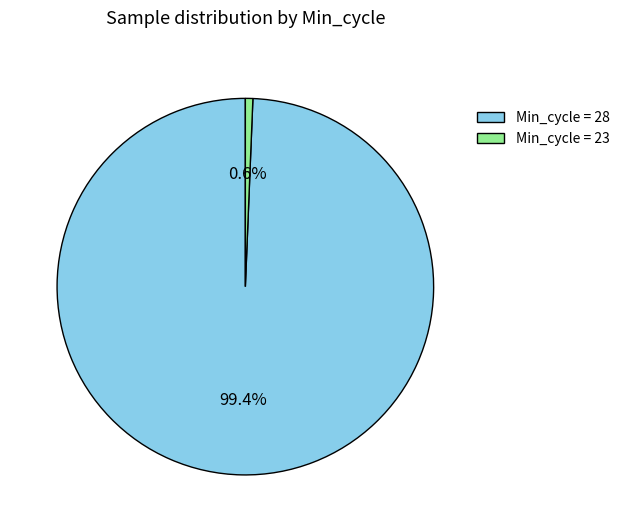

What percentage do Min_cycle = 28 and Min_cycle = 23 together represent?

100.0%